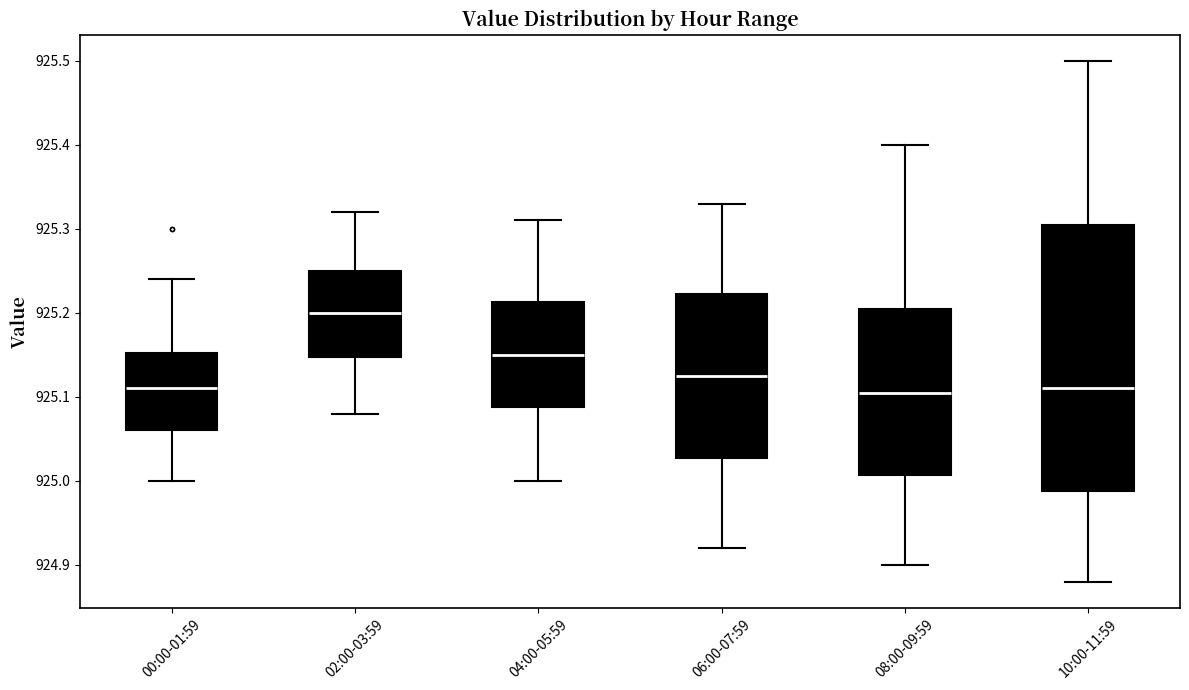

Reading left to right, transcribe this box plot: for each box, give where its median line is, the range the box spans, and where its two whiskers end, as read against the y-axis. The values are not printed on the chart, so give them approximately, as read against the axis.

00:00-01:59: median 925.11, box 925.06 to 925.15, whiskers 925.00 to 925.24
02:00-03:59: median 925.20, box 925.15 to 925.25, whiskers 925.08 to 925.32
04:00-05:59: median 925.15, box 925.09 to 925.21, whiskers 925.00 to 925.31
06:00-07:59: median 925.13, box 925.03 to 925.22, whiskers 924.92 to 925.33
08:00-09:59: median 925.11, box 925.01 to 925.21, whiskers 924.90 to 925.40
10:00-11:59: median 925.11, box 924.99 to 925.31, whiskers 924.88 to 925.50